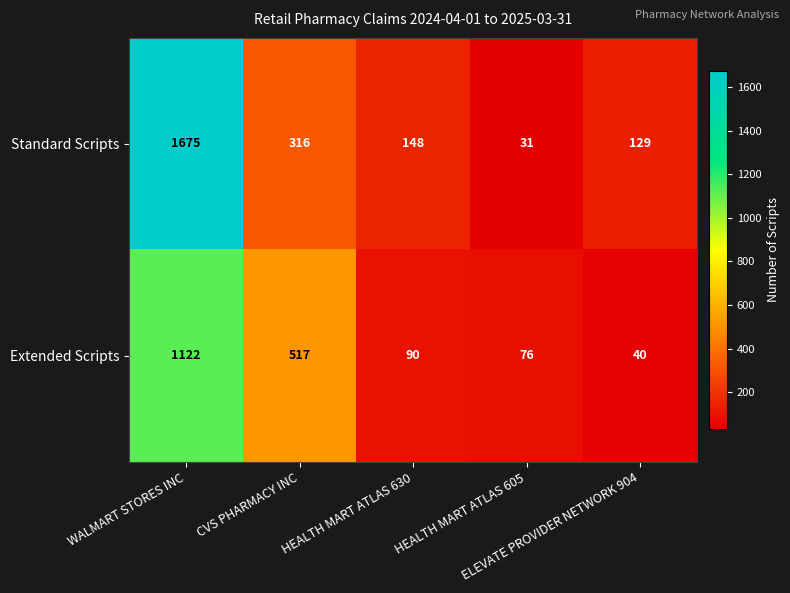

At which category is the sum across all series the highest?

WALMART STORES INC